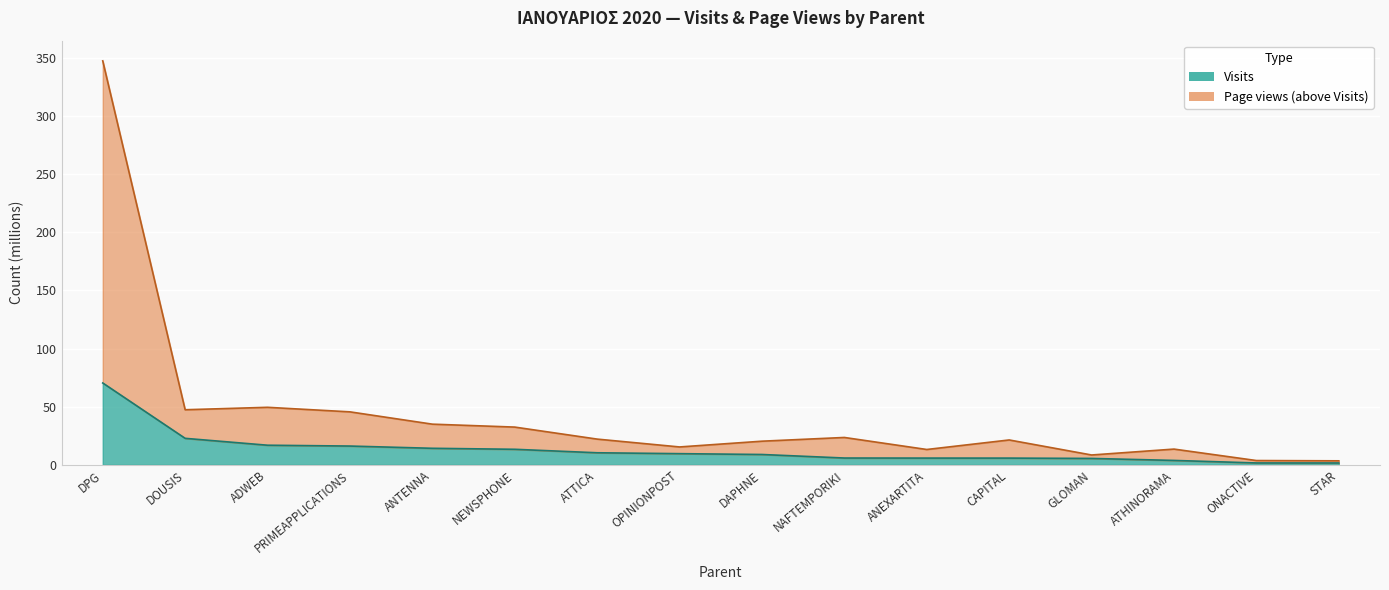

What is the difference between the highest and lowest values at ANEXARTITA?

7.4